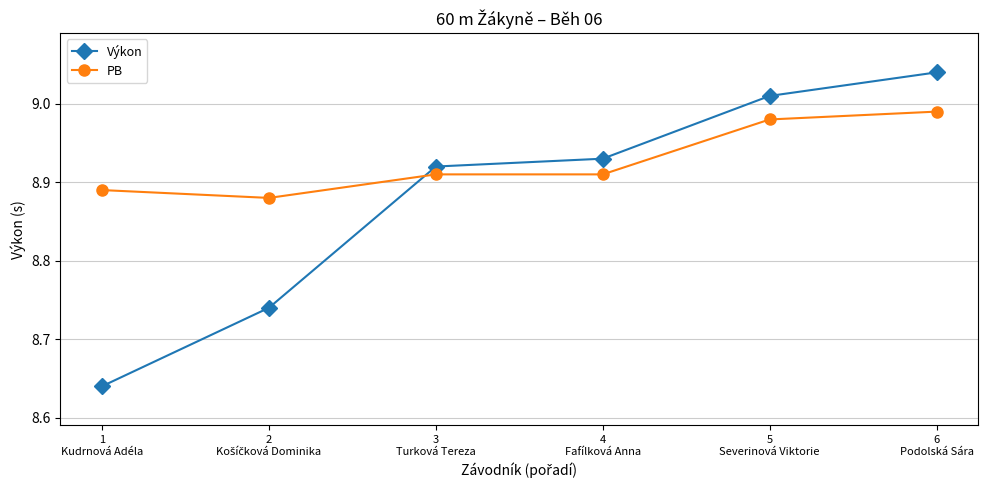

What is the difference between the second highest and minimum values in the Výkon series?

0.4